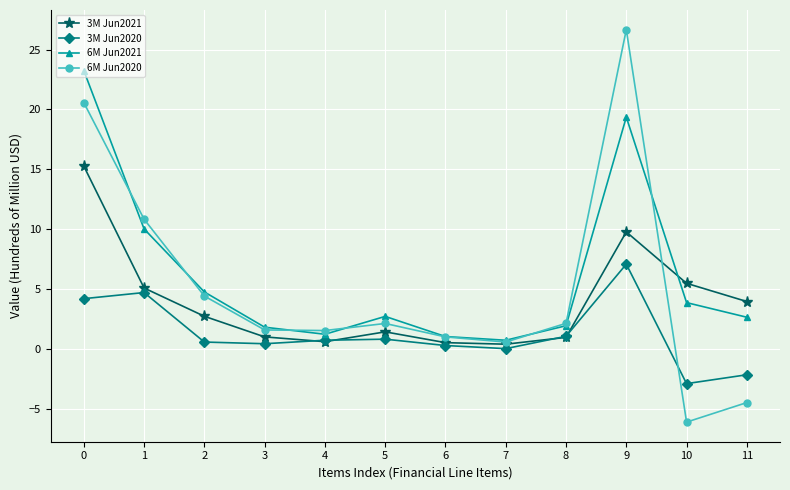

True or false: 3M Jun2020 has a value of 7.1 at 9.

True